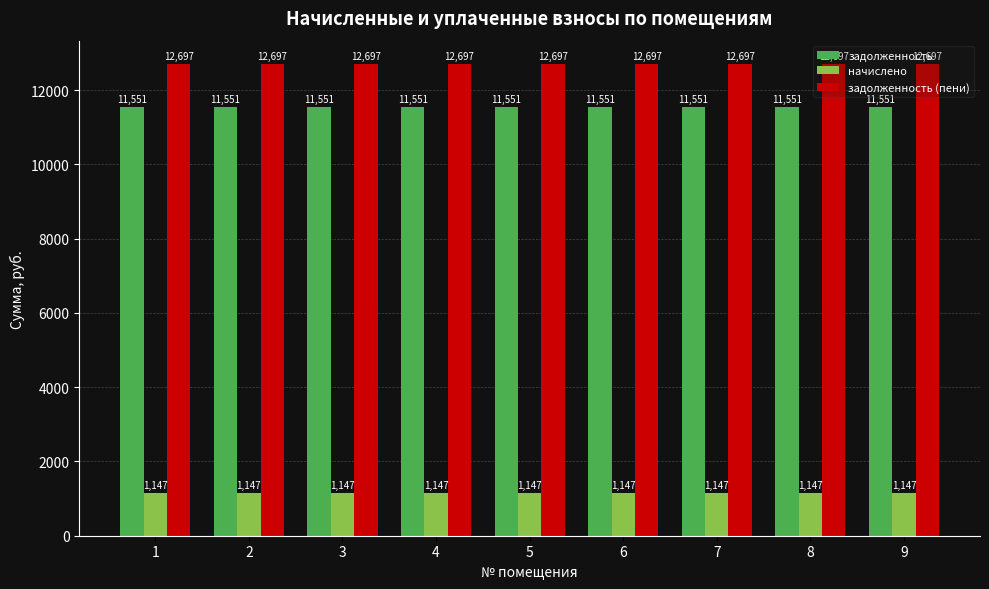

At 7, list the series in order from smallest to largest.

начислено, задолженность, задолженность (пени)